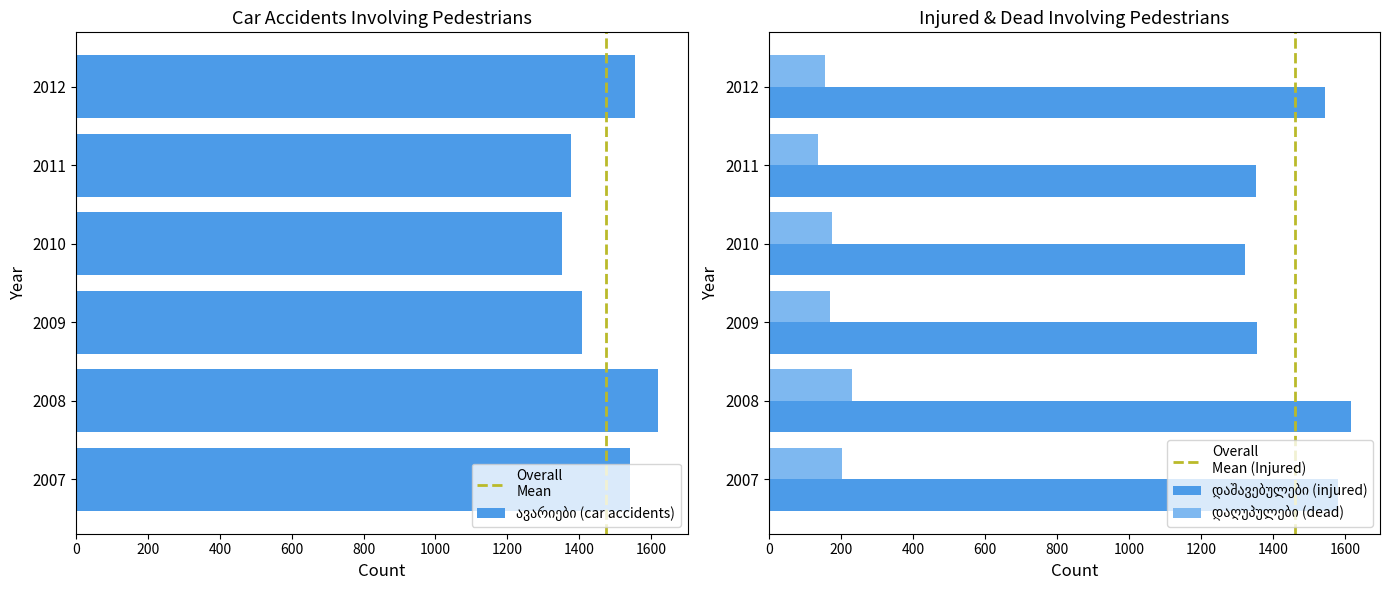

What is the maximum value shown in the chart?

1621